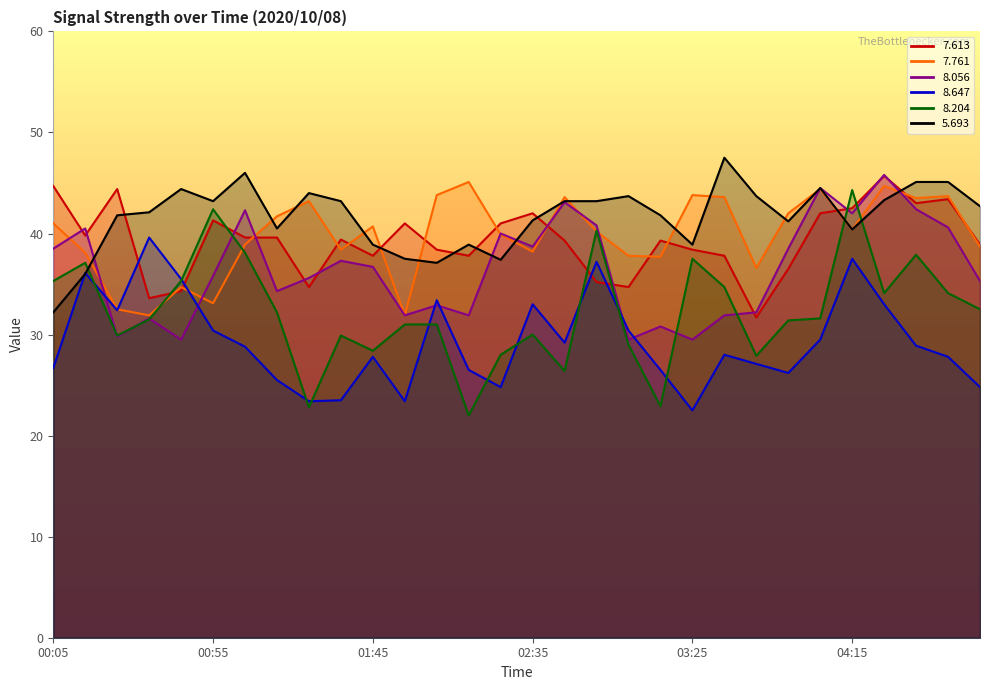

The value of   8.056 at 03:55 is 38.5. True or false?

True